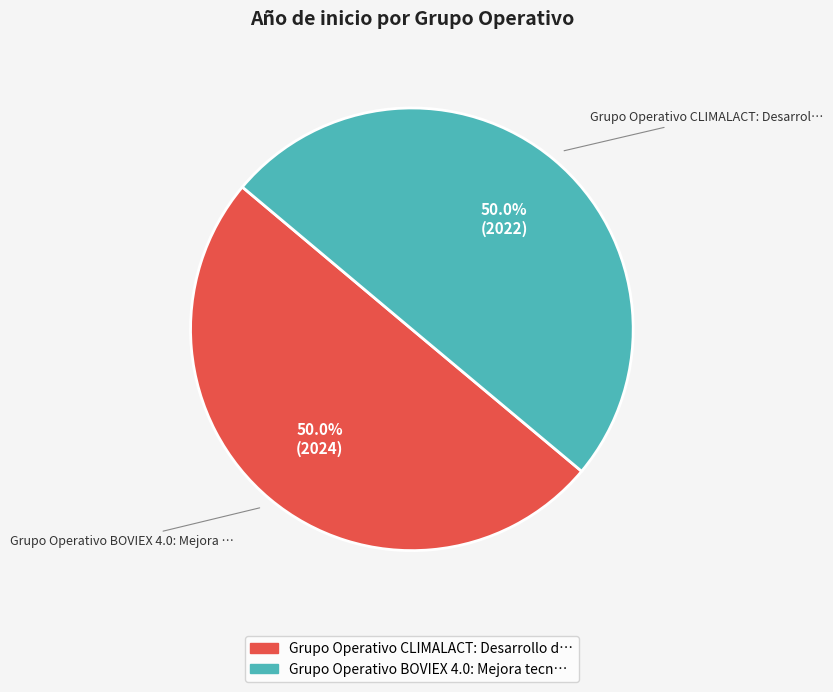

To the nearest percent, what percentage of the pie is Grupo Operativo CLIMALACT?

50%